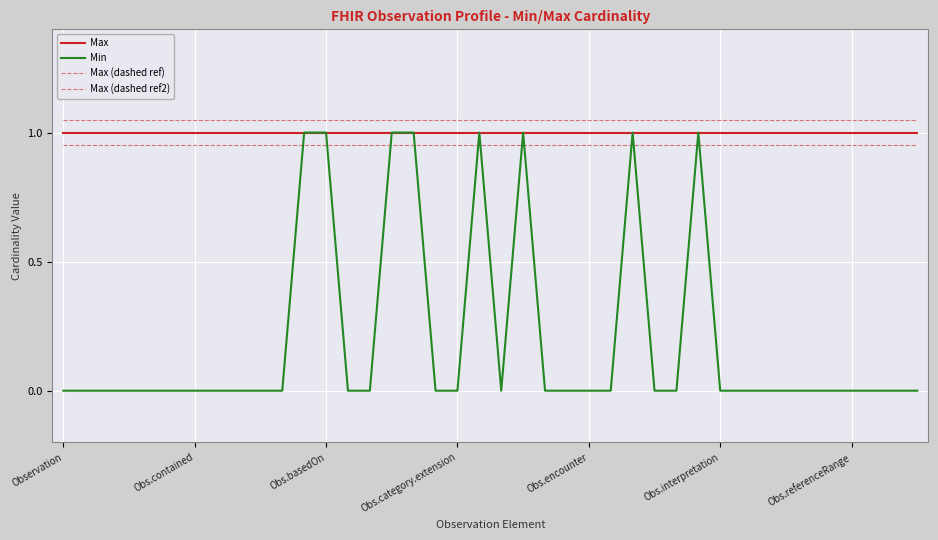

Is this an area chart (filled region under the line)?

No